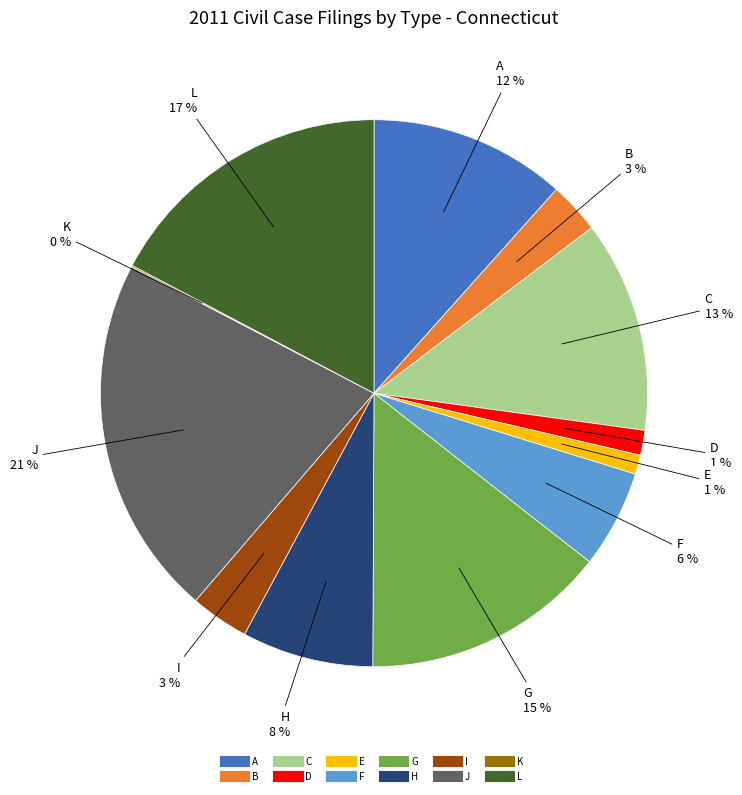

True or false: D accounts for 1% of the total.

True